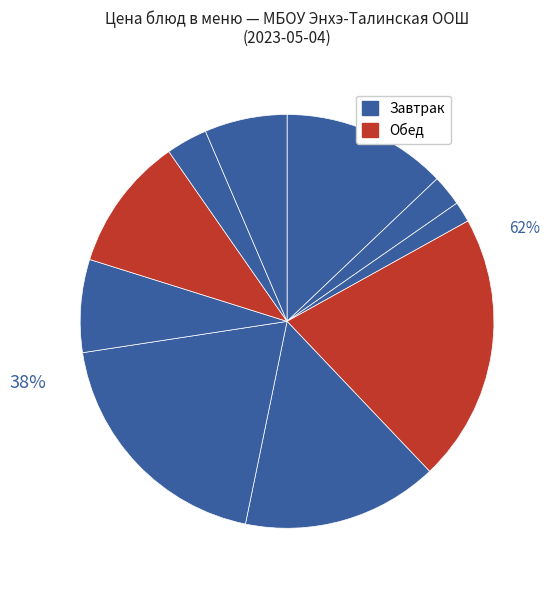

Which slice is the smallest?

Хлеб пшеничный (завтрак)